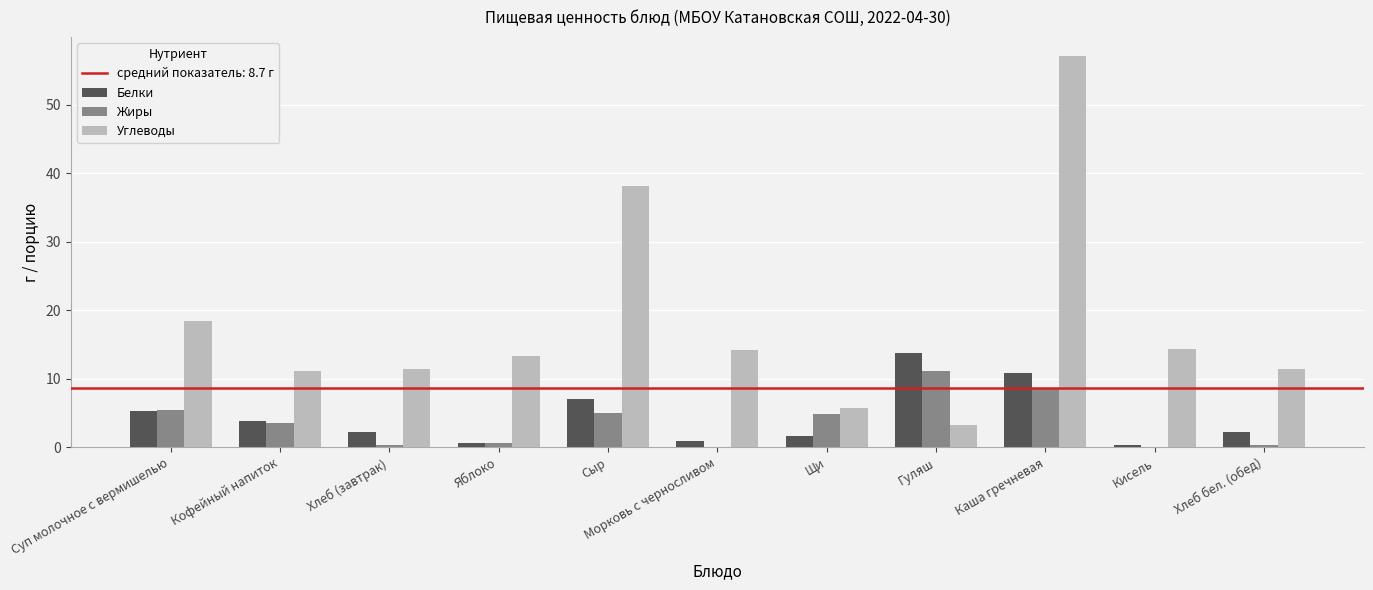

At which label is Белки closest to 7?

Сыр